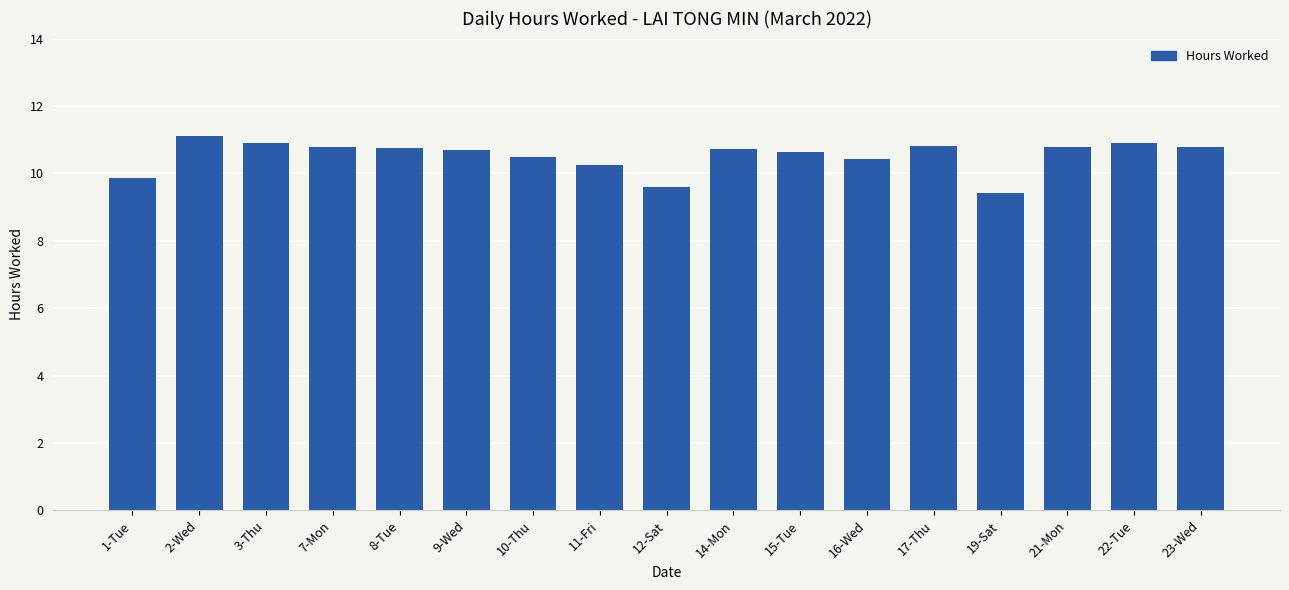

What is the label of the 5th bar from the left?

8-Tue